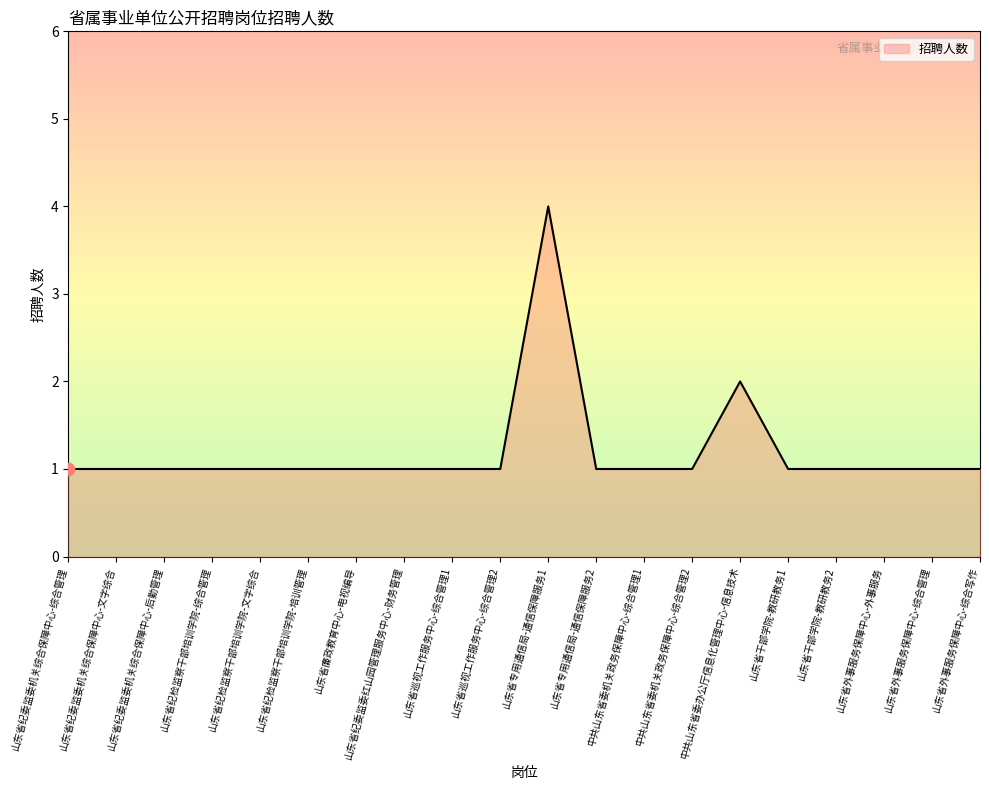

What is the change in value from 山东省专用通信局-通信保障服务1 to 中共山东省委机关政务保障中心-综合管理1?

-3